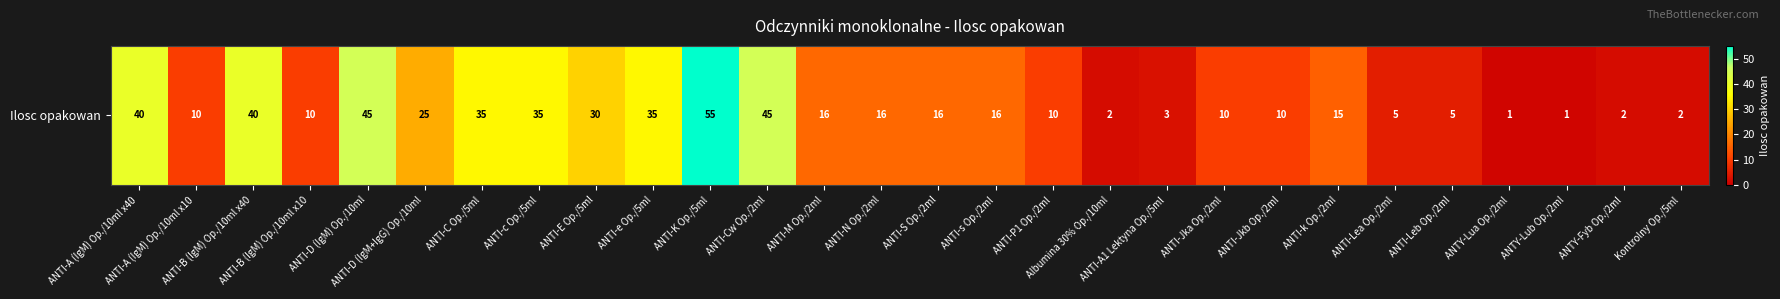

Reading left to right, what are all the values shown in this chart?

40	10	40	10	45	25	35	35	30	35	55	45	16	16	16	16	10	2	3	10	10	15	5	5	1	1	2	2